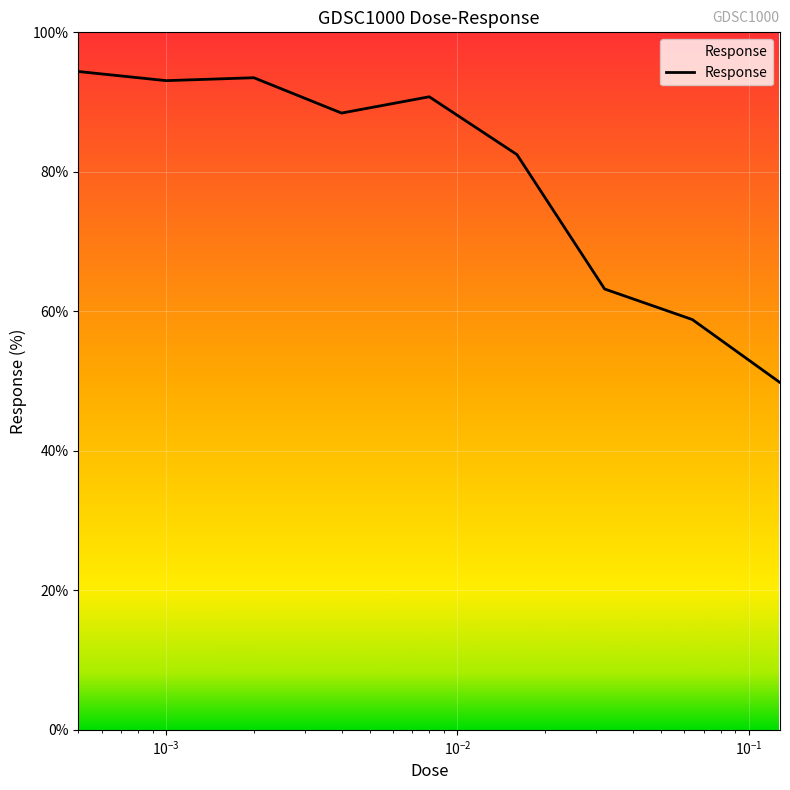

What is the smallest value displayed?

49.8